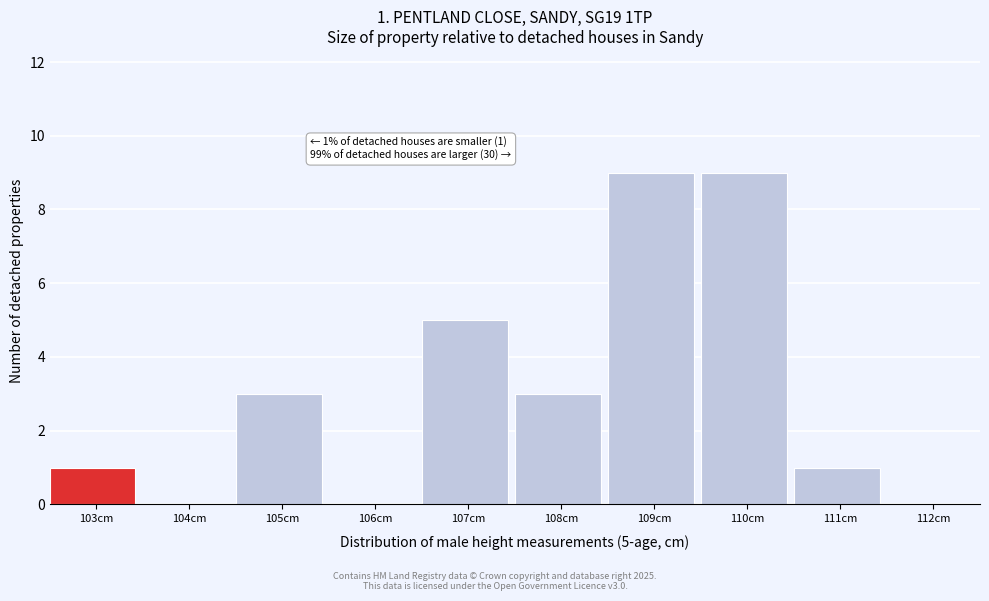

Reading left to right, transcribe all the data shown in this chart.

103cm=1	104cm=0	105cm=3	106cm=0	107cm=5	108cm=3	109cm=9	110cm=9	111cm=1	112cm=0